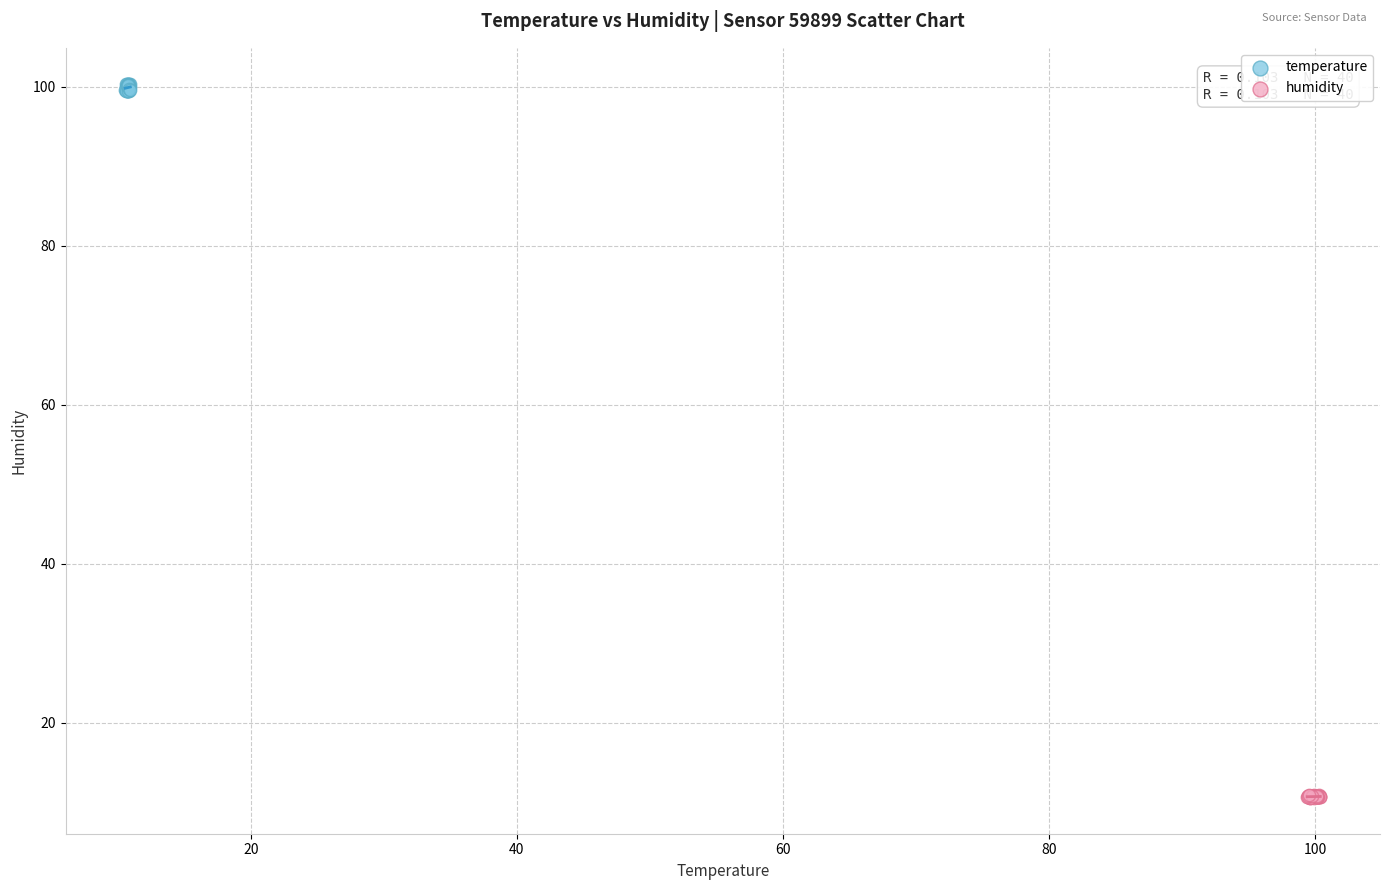

Which series has the widest spread of Y values?

temperature